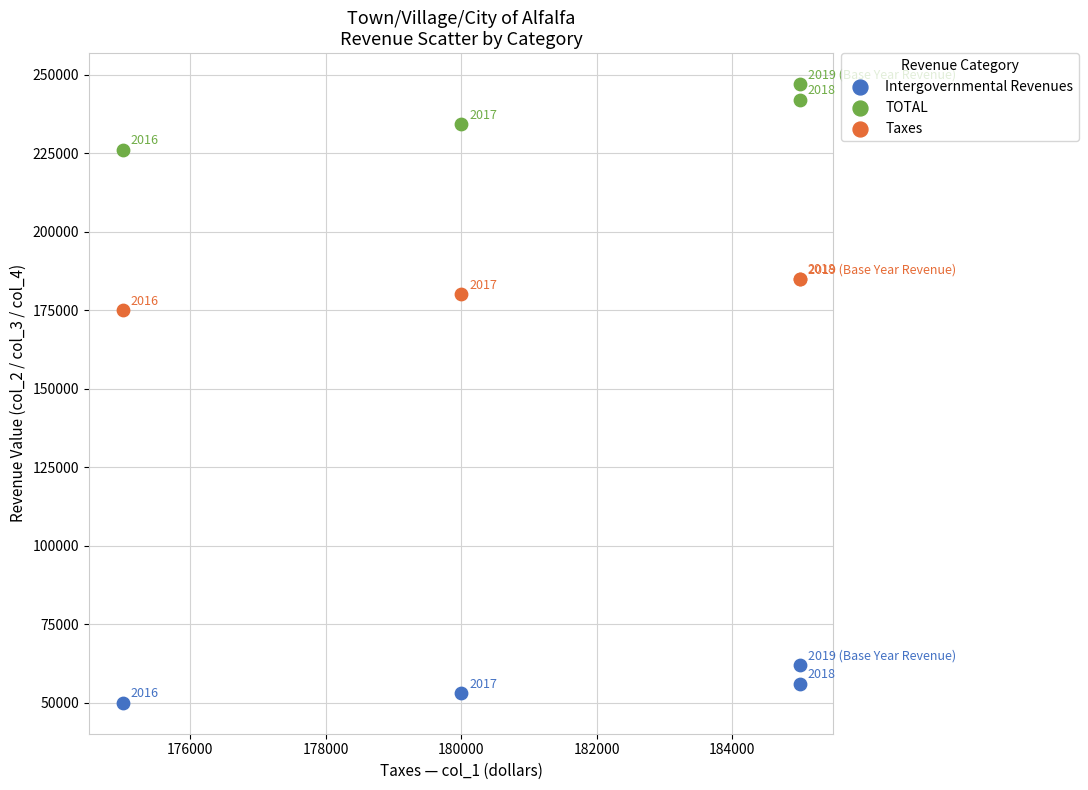

Which series has the widest spread of Y values?

TOTAL